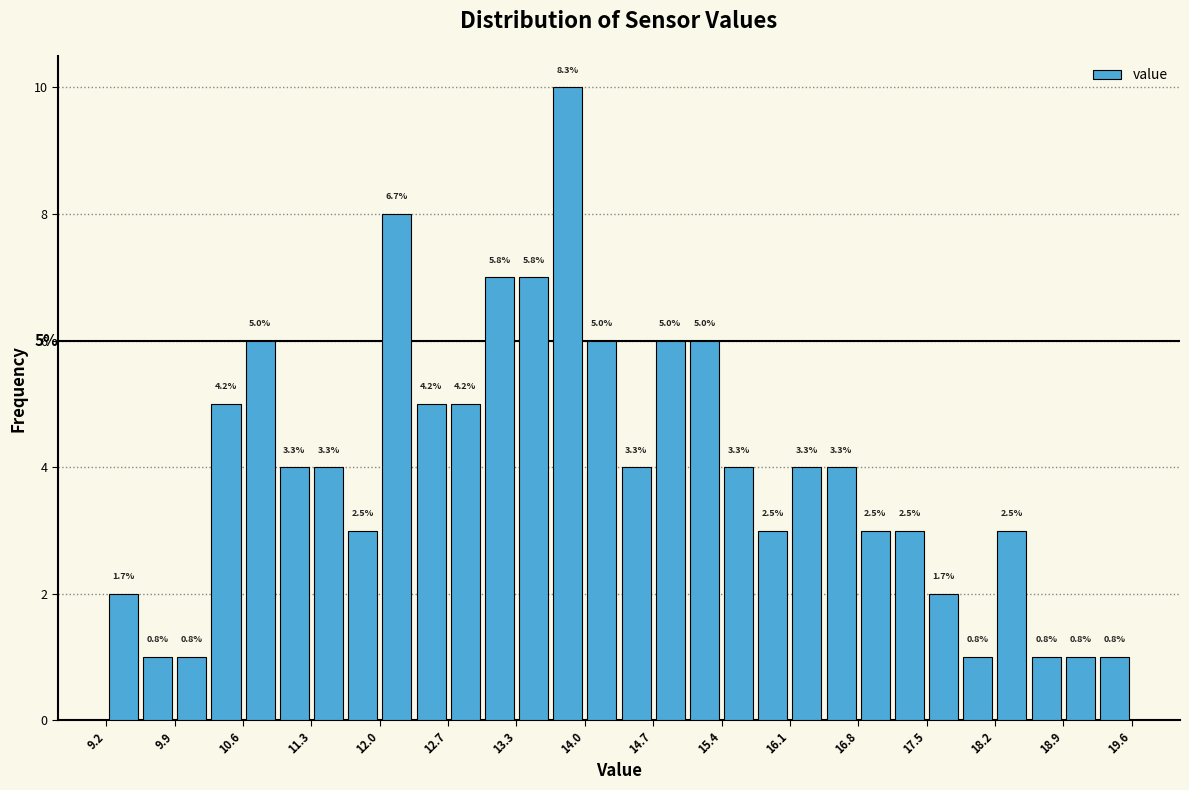

Around what value on the x-axis is the tallest bar? Give the approximate position of its centre, as read against the axis.

13.9